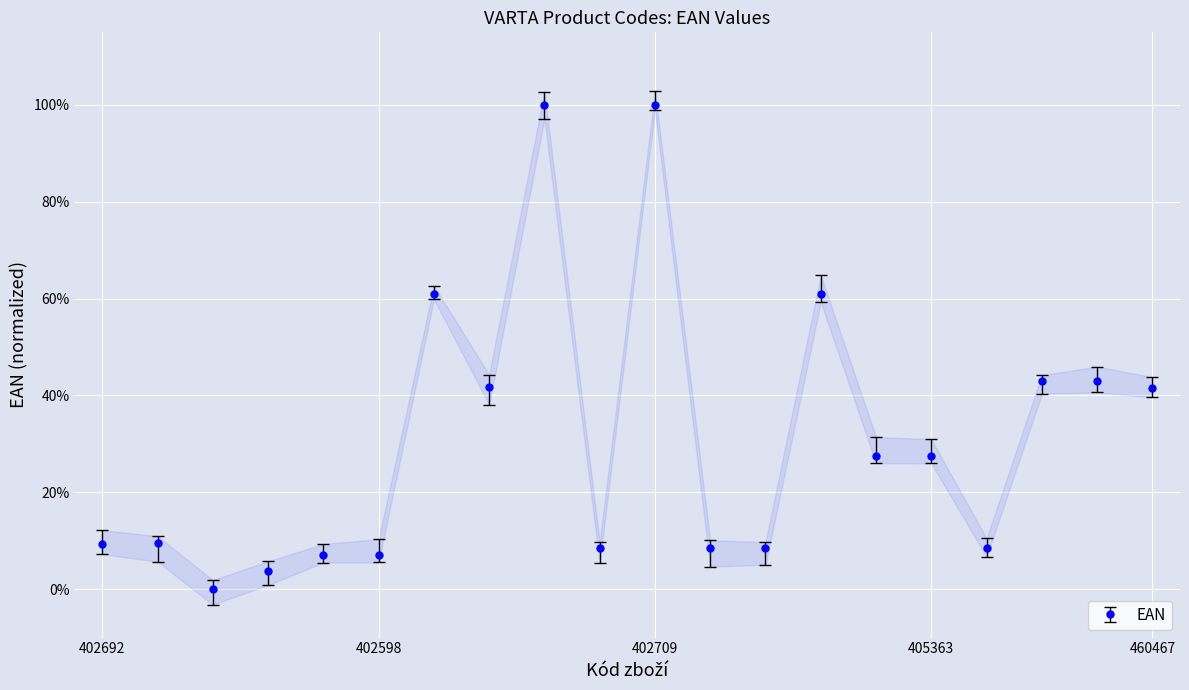

What is the change in value from 402711 to 460463?

+0.3